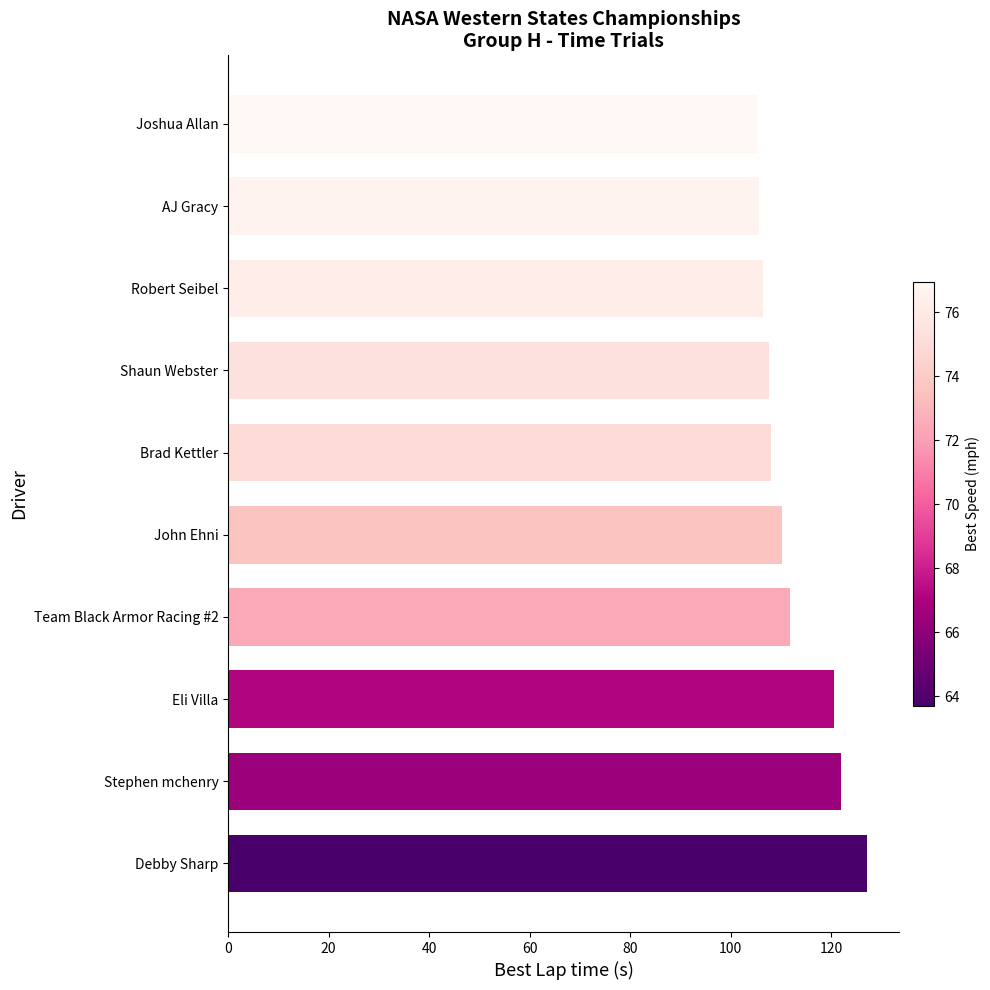

Is it true that the value at Eli Villa is 161.3?

False